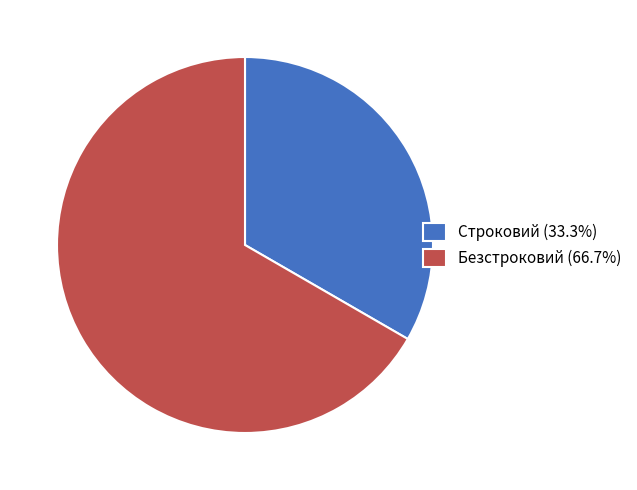

Is there a majority slice in this chart?

Yes